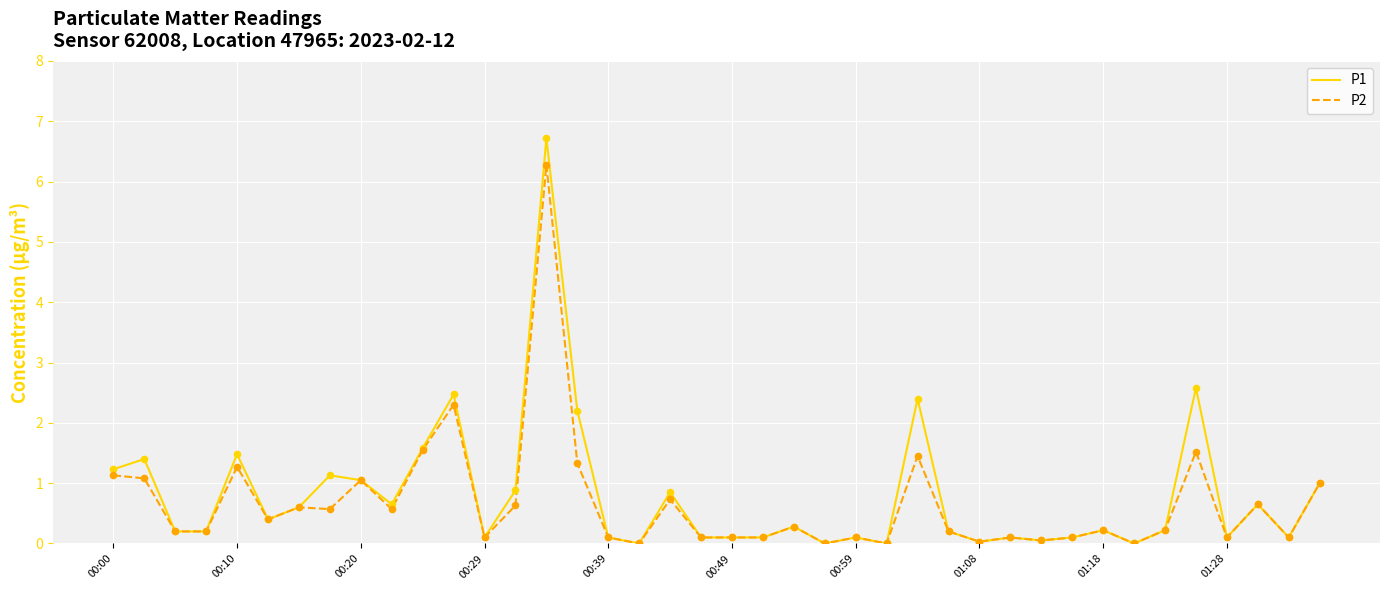

What are all the series names shown in the legend?

P1, P2